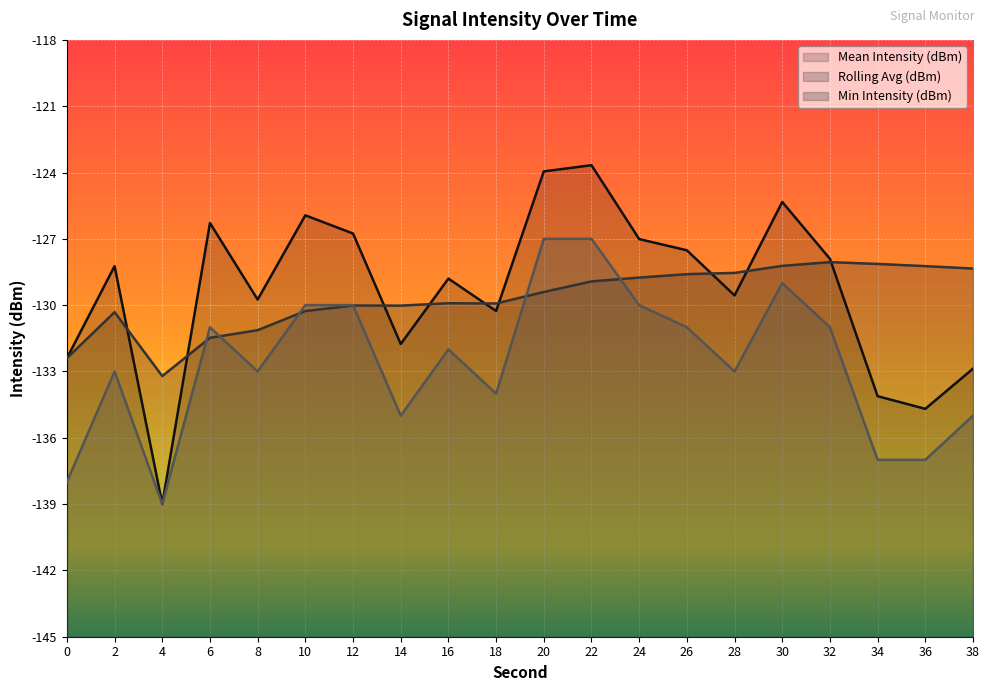

Reading left to right, transcribe all the data shown in this chart.

Mean Intensity (dBm): -132.4	-128.2	-139.0	-126.3	-129.7	-125.9	-126.8	-131.8	-128.8	-130.3	-123.9	-123.7	-127.0	-127.5	-129.6	-125.3	-127.9	-134.1	-134.7	-132.9
Rolling Avg (dBm): -132.4	-130.3	-133.2	-131.5	-131.1	-130.3	-130.0	-130.0	-129.9	-129.9	-129.4	-128.9	-128.8	-128.6	-128.5	-128.2	-128.1	-128.1	-128.2	-128.3
Min Intensity (dBm): -138.0	-133.0	-139.0	-131.0	-133.0	-130.0	-130.0	-135.0	-132.0	-134.0	-127.0	-127.0	-130.0	-131.0	-133.0	-129.0	-131.0	-137.0	-137.0	-135.0